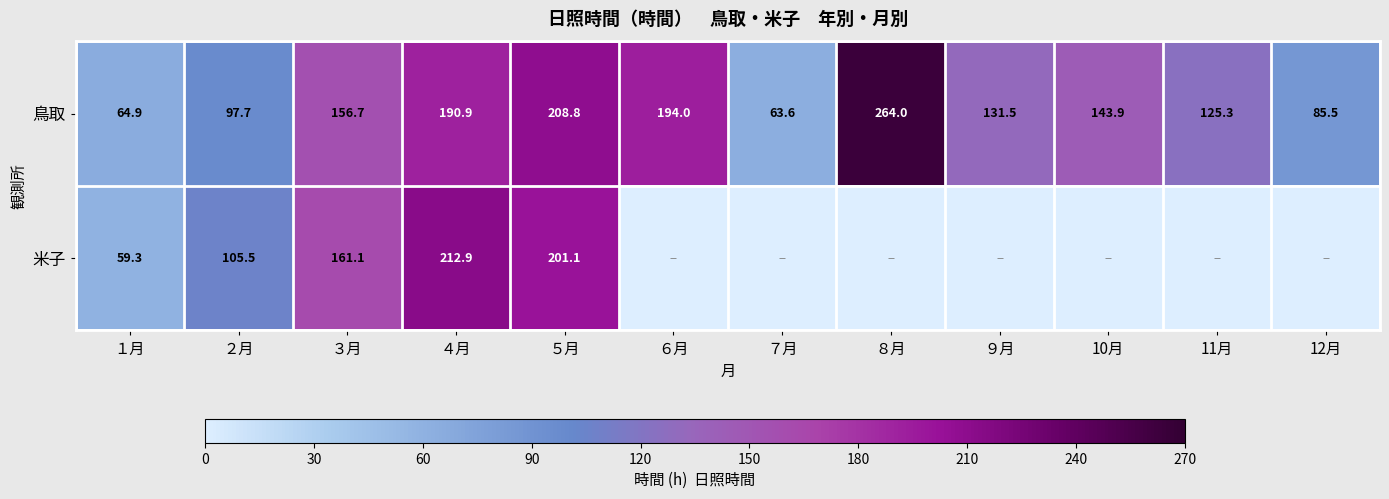

Rank the series at １月 from lowest to highest value.

米子, 鳥取